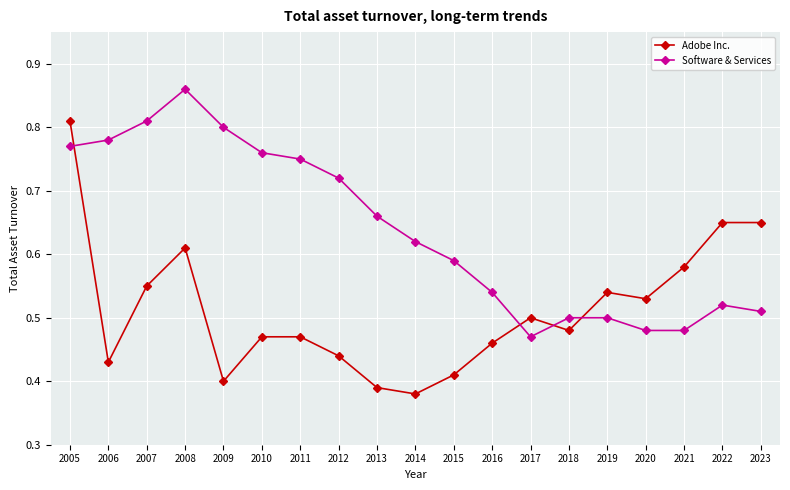

Rank the series by their maximum value, from lowest to highest.

Adobe Inc., Software & Services